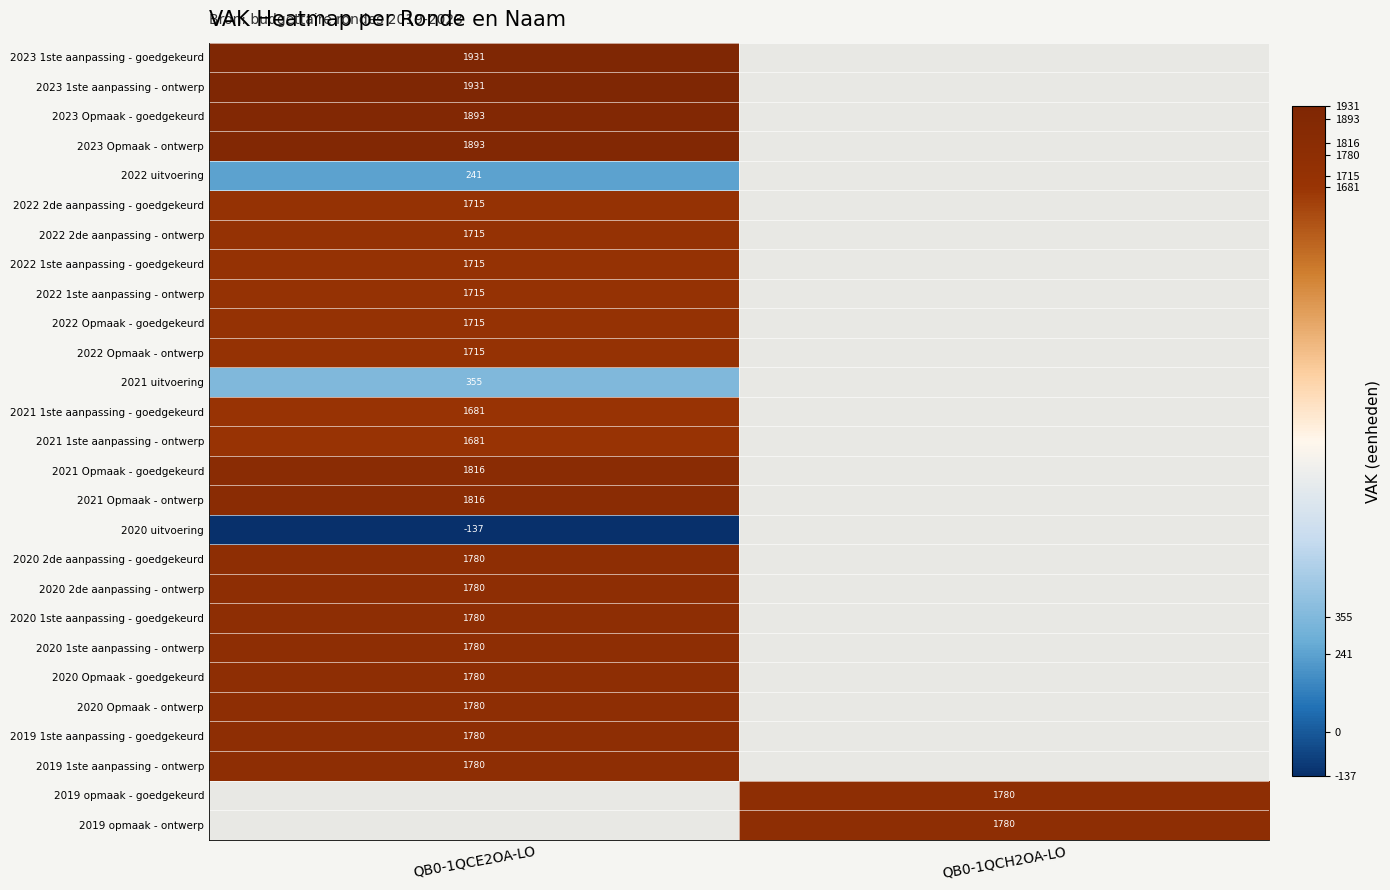

The 2022 Opmaak - goedgekeurd series shows 1715 at QB0-1QCE2OA-LO. True or false?

True